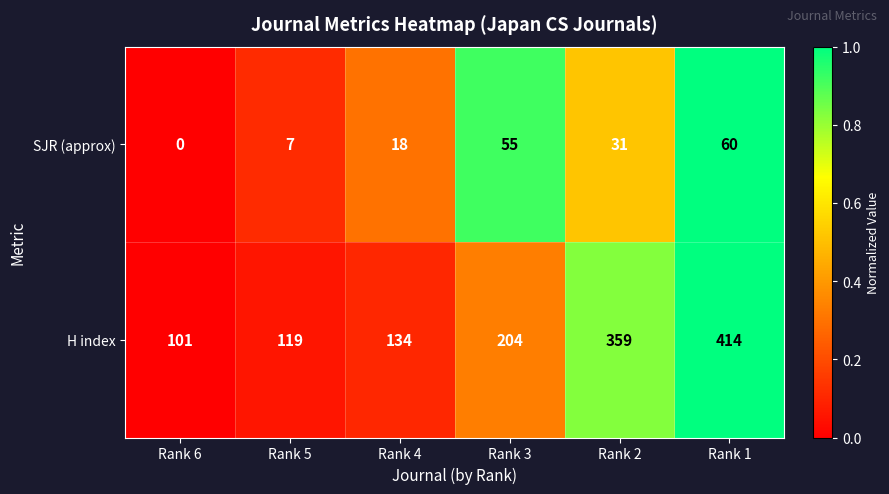

Which series has the largest range (max minus min)?

H index